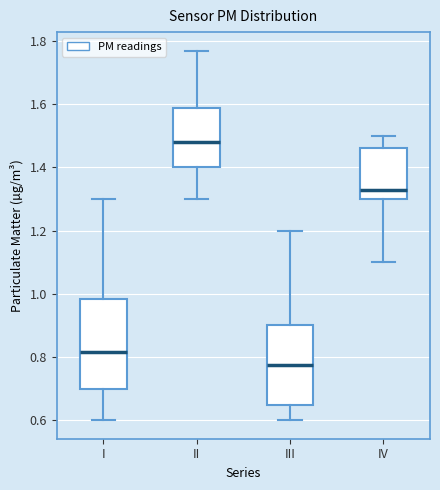

Reading left to right, read every box against the y-axis: the position of its median line, the range the box covers, and the ends of its whiskers. The values are not printed on the chart, so give them approximately, as read against the axis.

I: median 0.82, box 0.70 to 0.98, whiskers 0.60 to 1.30
II: median 1.48, box 1.40 to 1.58, whiskers 1.30 to 1.78
III: median 0.78, box 0.64 to 0.90, whiskers 0.60 to 1.20
IV: median 1.34, box 1.30 to 1.46, whiskers 1.10 to 1.50